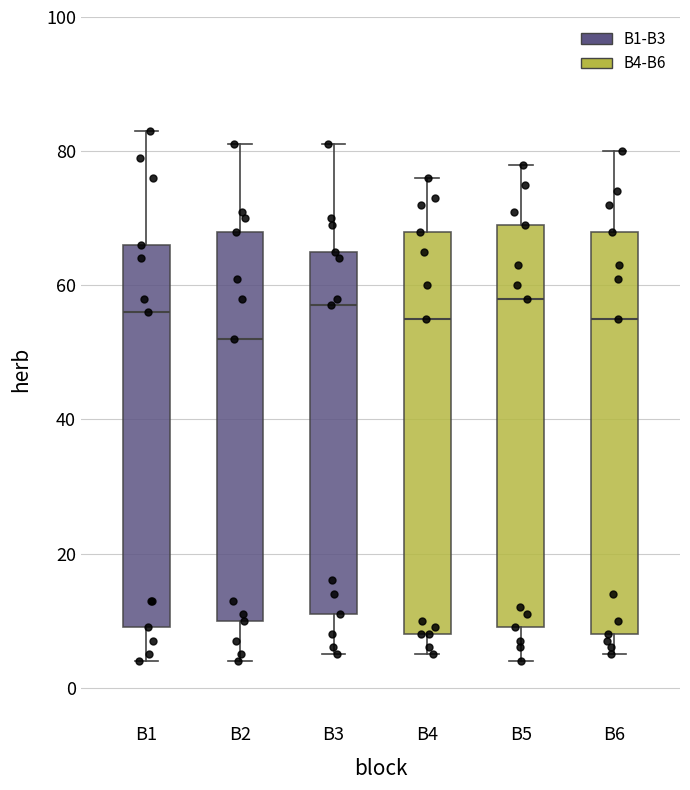

Reading left to right, transcribe this box plot: for each box, give where its median line is, the range the box spans, and where its two whiskers end, as read against the y-axis. The values are not printed on the chart, so give them approximately, as read against the axis.

B1: median 56, box 10 to 66, whiskers 4 to 84
B2: median 52, box 10 to 68, whiskers 4 to 82
B3: median 58, box 12 to 66, whiskers 6 to 82
B4: median 56, box 8 to 68, whiskers 6 to 76
B5: median 58, box 10 to 70, whiskers 4 to 78
B6: median 56, box 8 to 68, whiskers 6 to 80